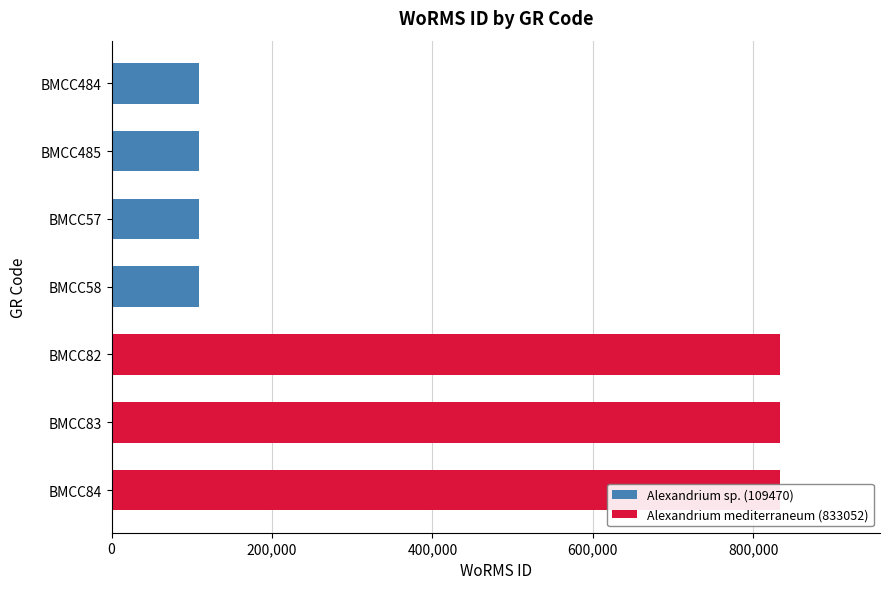

True or false: the data shows 183435 at BMCC485.

False